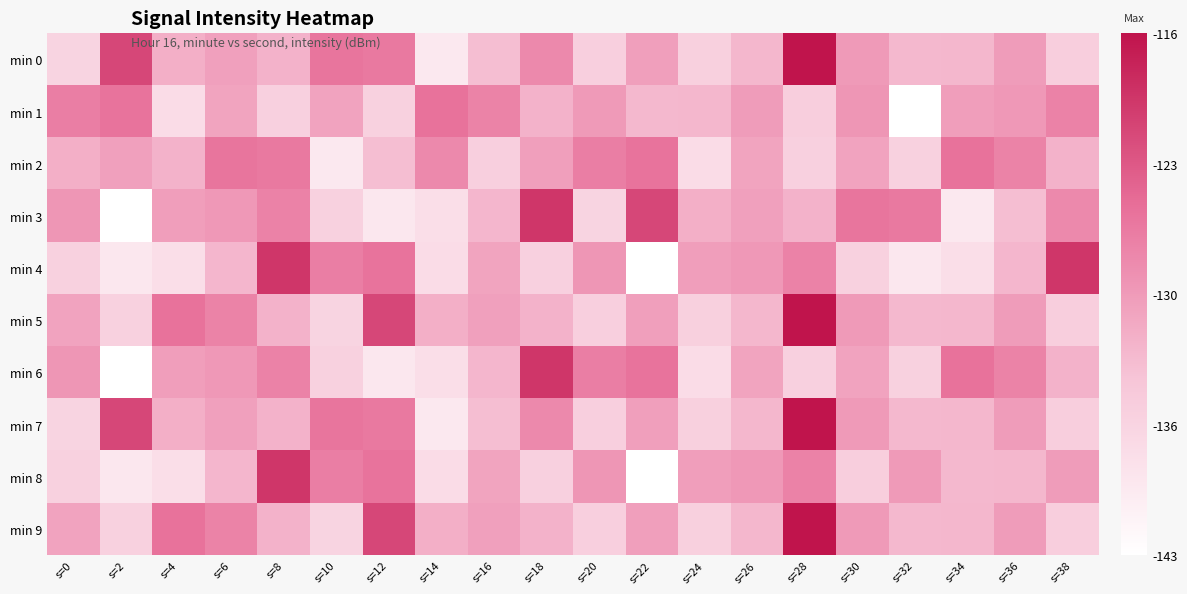

List the series in order of their peak value, lowest first.

min 1, min 2, min 3, min 4, min 6, min 8, min 0, min 5, min 7, min 9